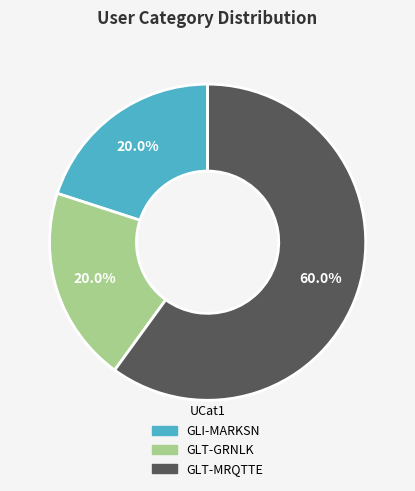

True or false: GLT-GRNLK accounts for 11% of the total.

False